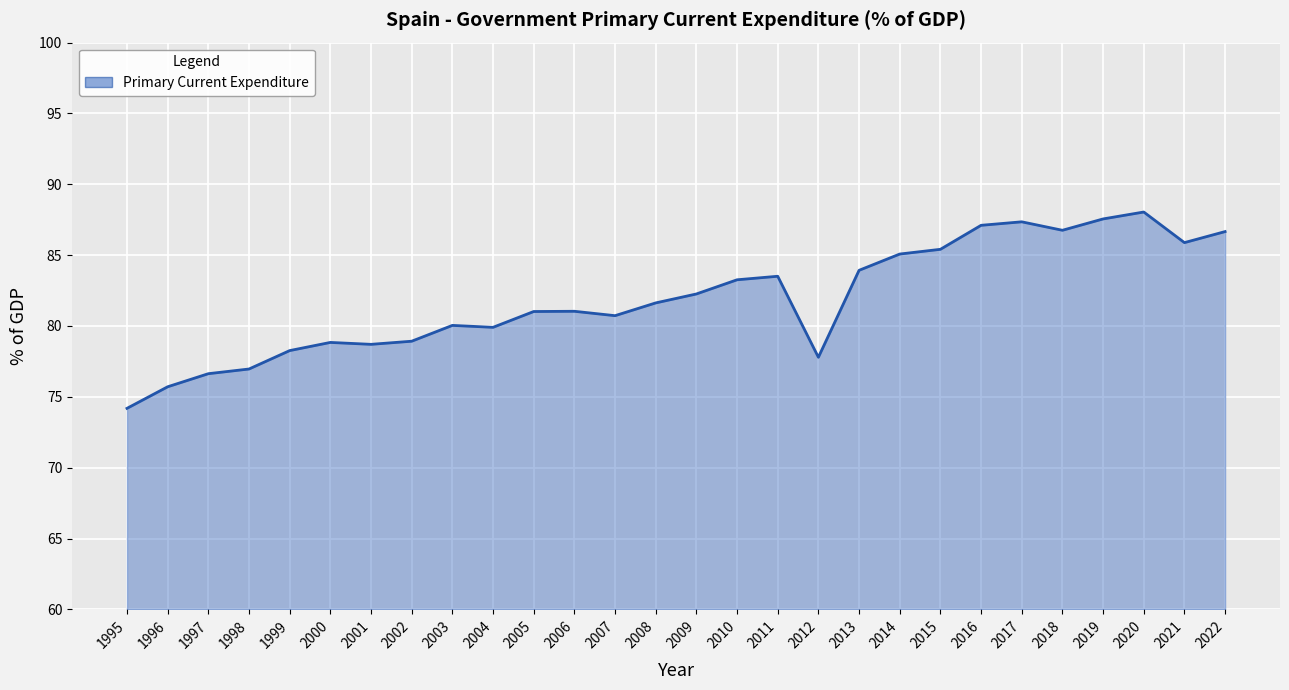

What is the maximum value shown in the chart?

88.0